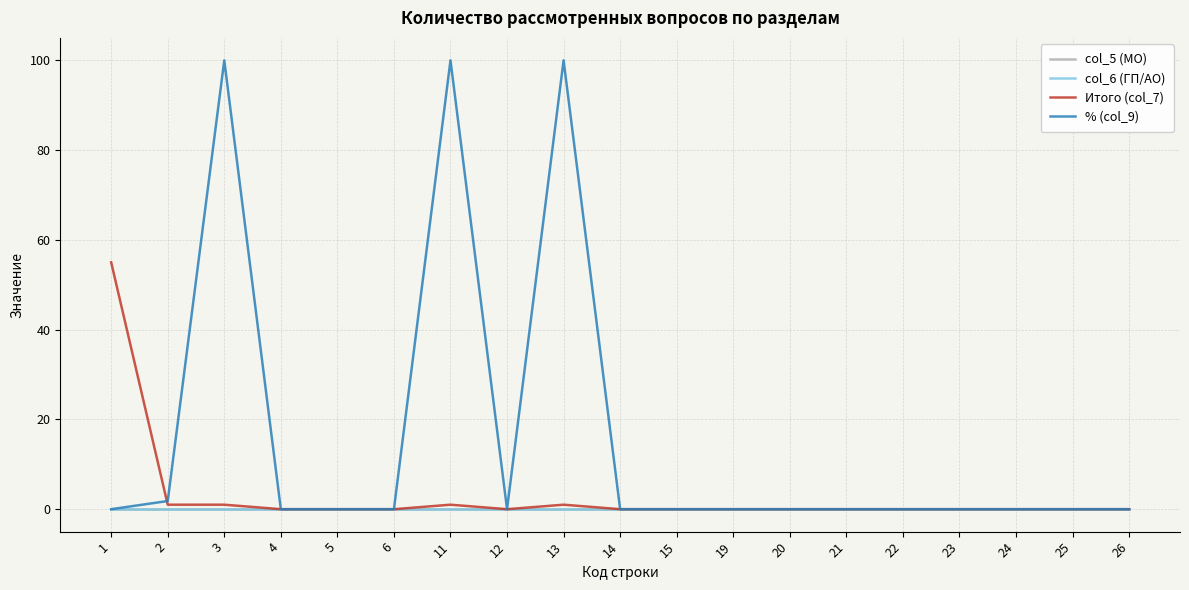

What is the total value across all series at 3?

101.0